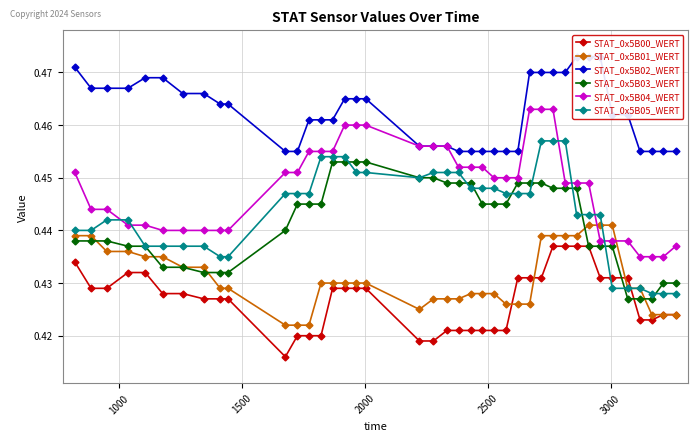

How many STAT_0x5B03_WERT values are between 0 and 1?

40